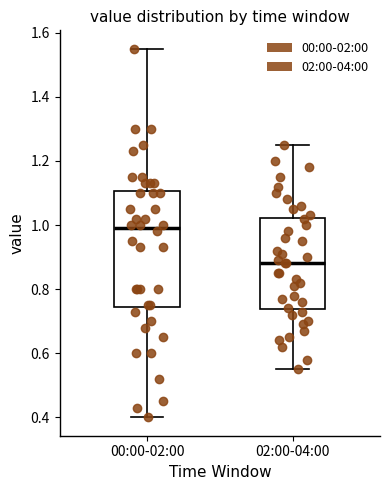

Where does the lower whisker of the box for 02:00-04:00 end on the y-axis? The values are not printed on the chart, so give them approximately, as read against the axis.

0.56